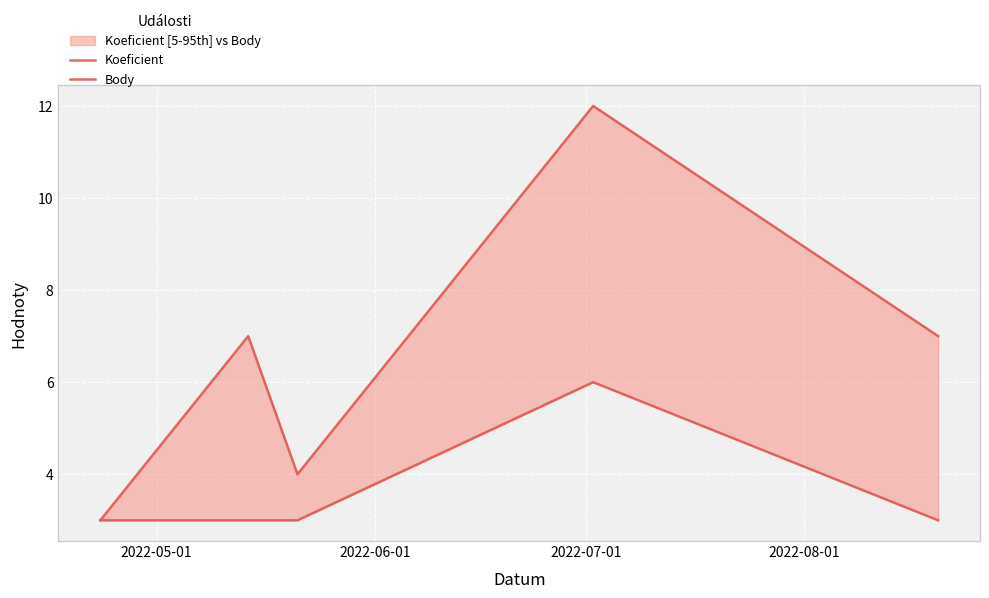

At how many categories does at least one series exceed 10?

1